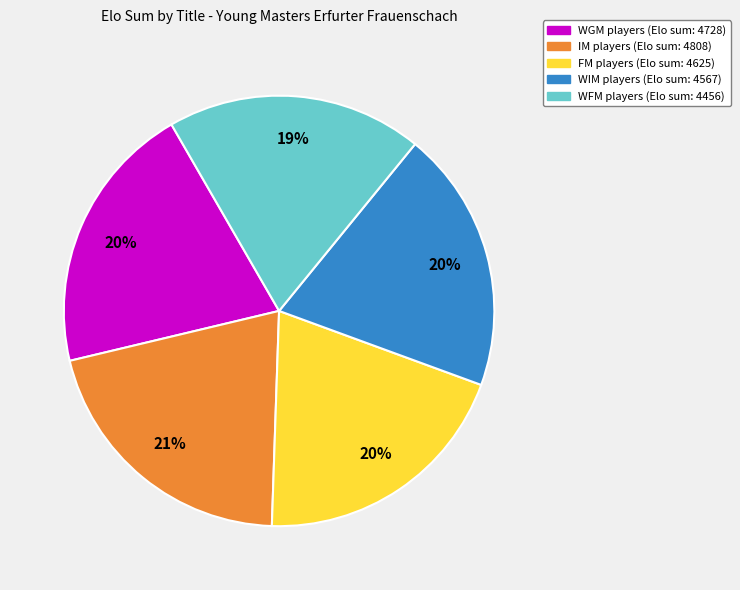

To the nearest percent, what is the difference between the largest and smallest slice percentages?

2%